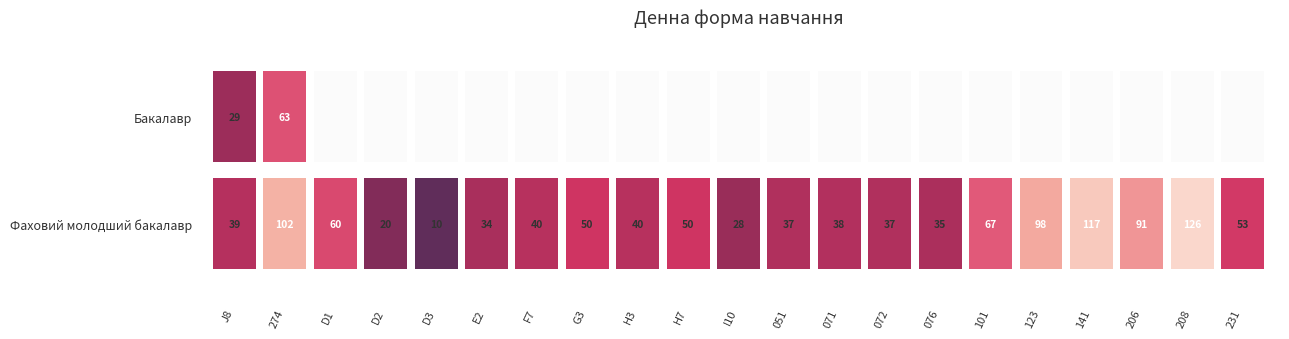

Which series changed the most between J8 and 274?

Фаховий молодший бакалавр